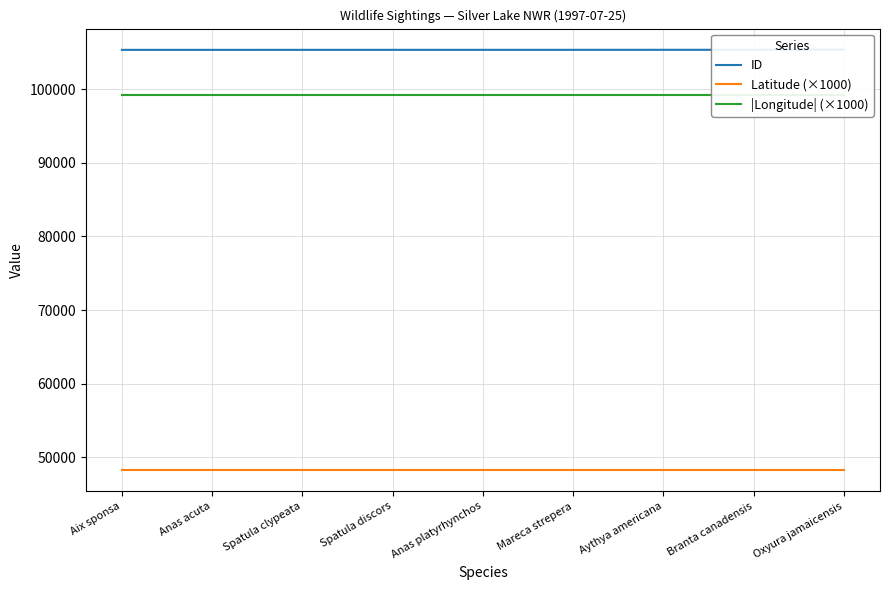

Rank the series at Anas platyrhynchos from highest to lowest value.

ID, |Longitude| (×1000), Latitude (×1000)